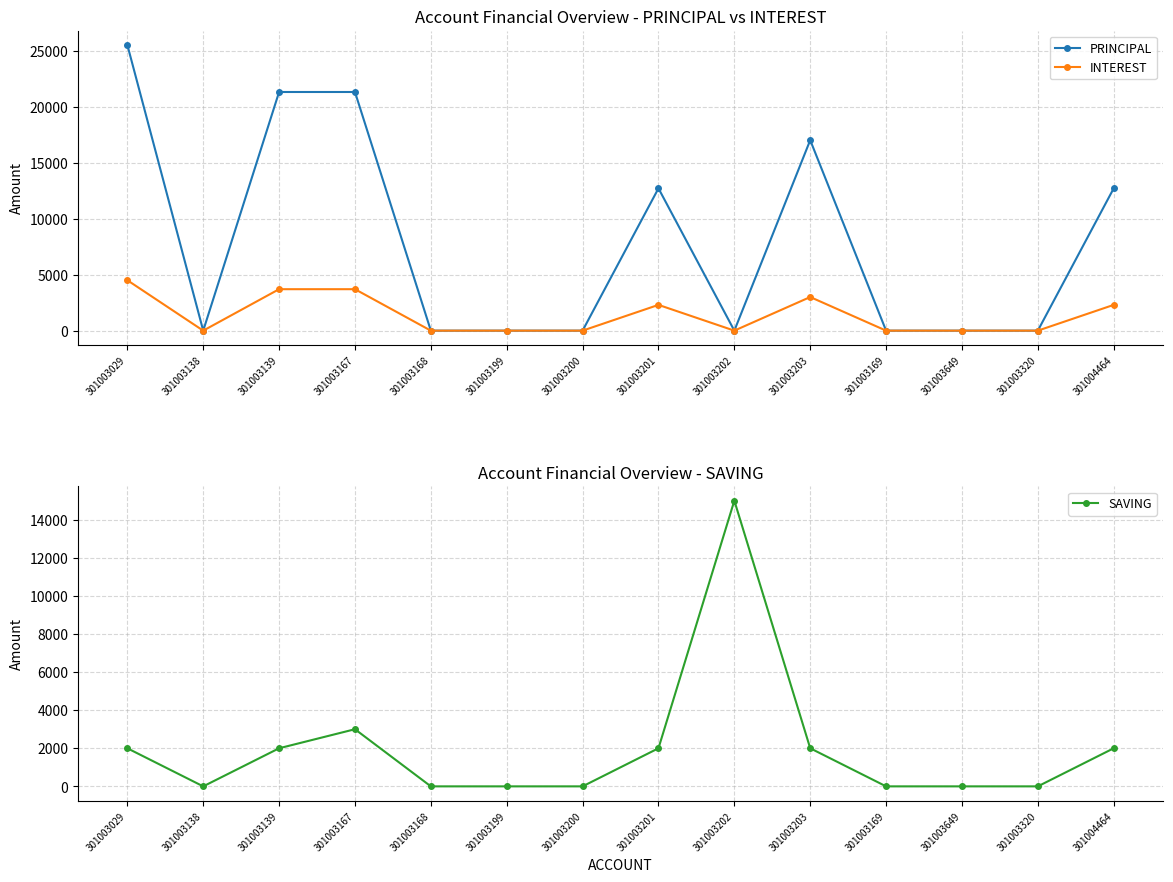

Where is the first local maximum for PRINCIPAL?

301003201